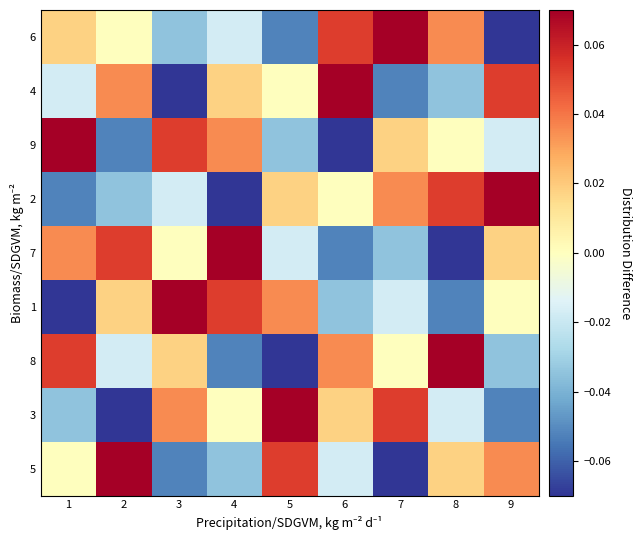

What is the greatest value displayed?

0.1